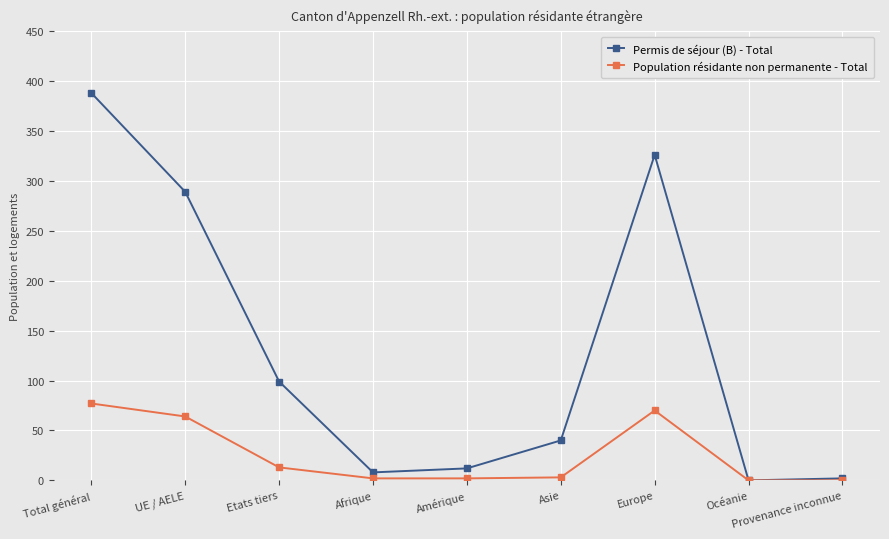

What is the label of the 3rd point from the left?

Etats tiers